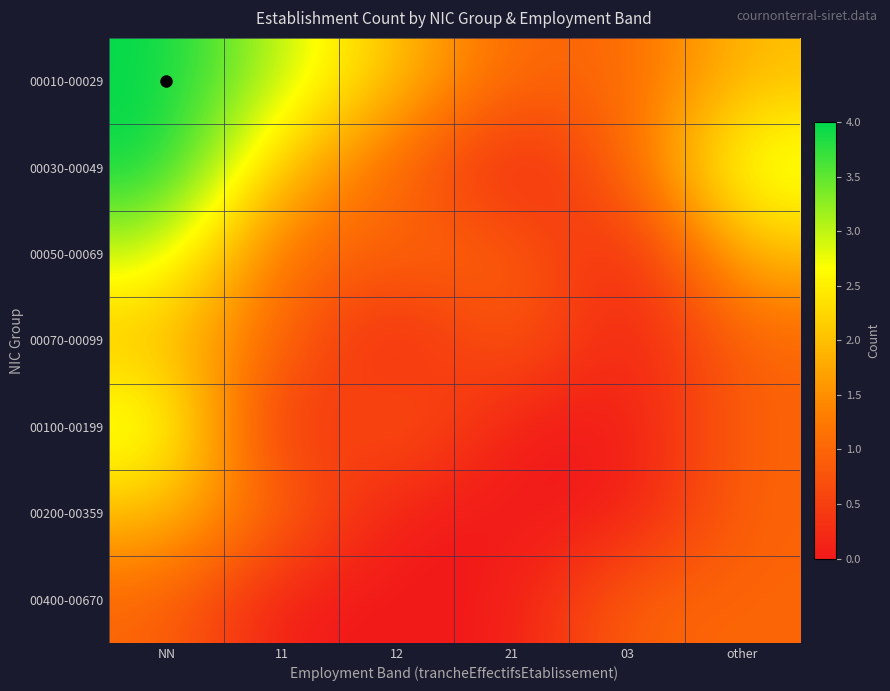

Reading left to right, transcribe all the data shown in this chart.

00010-00029: NN=4	11=3	12=2	21=1	03=1	other=2
00030-00049: NN=4	11=2	12=1	21=0	03=1	other=3
00050-00069: NN=3	11=1	12=1	21=1	03=0	other=2
00070-00099: NN=2	11=1	12=0	21=1	03=0	other=1
00100-00199: NN=3	11=0	12=1	21=0	03=0	other=1
00200-00359: NN=2	11=1	12=0	21=0	03=0	other=1
00400-00670: NN=1	11=0	12=0	21=0	03=1	other=1